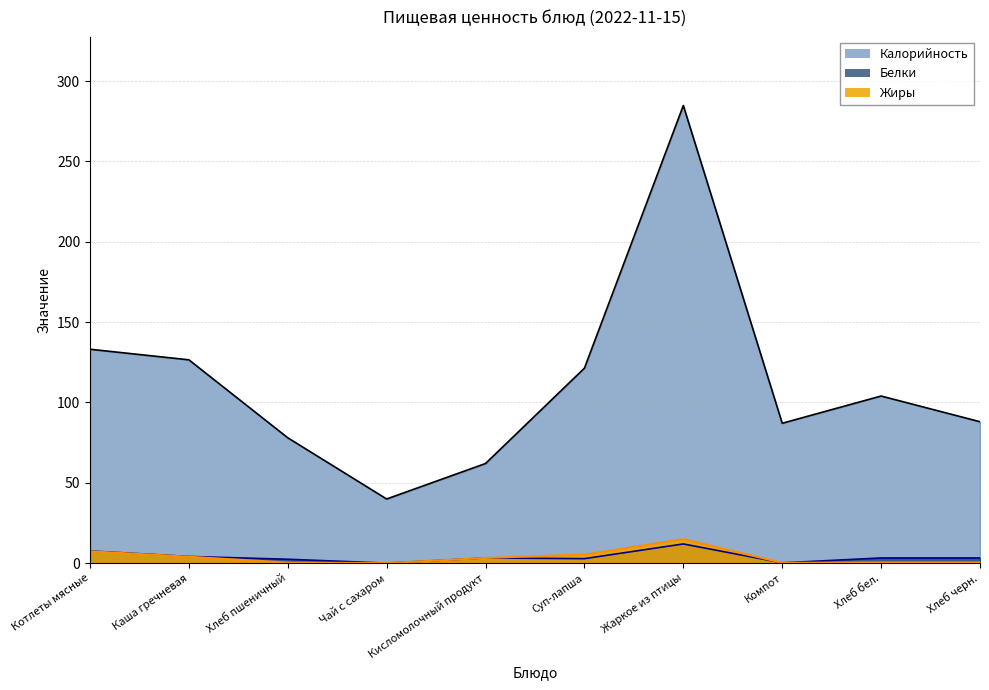

What is the difference between the maximum and minimum values in the Белки series?

11.9